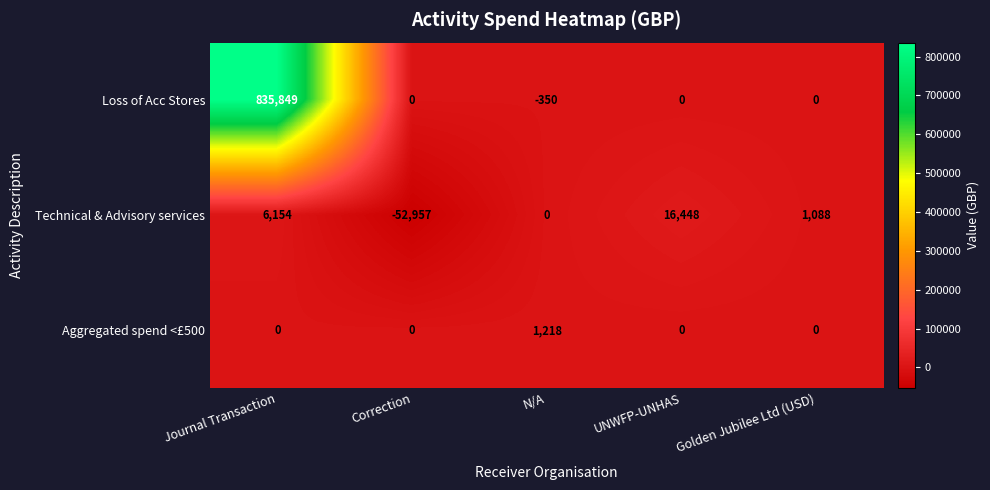

What is the average value of the Aggregated spend <£500 series?

244